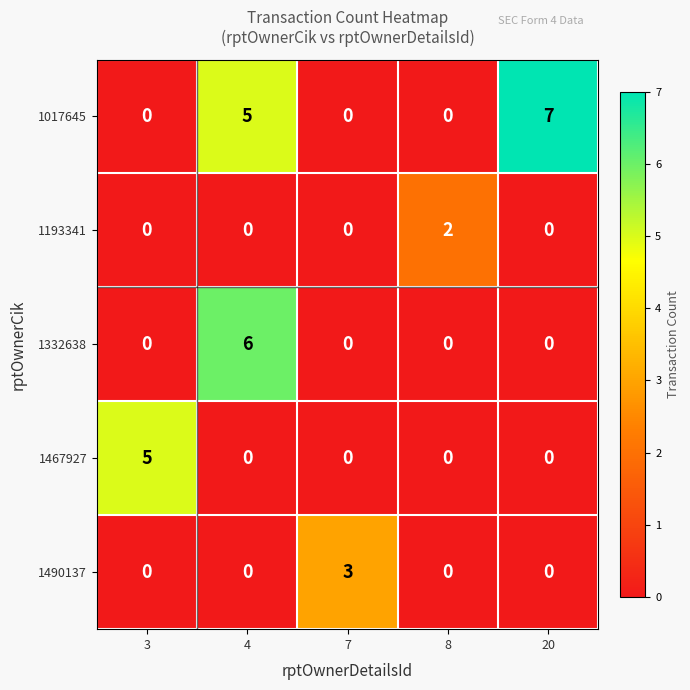

At how many categories does at least one series exceed 0?

5